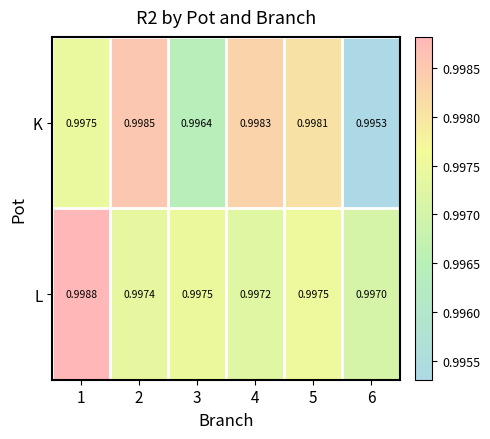

Which series changed the most between 1 and 3?

L